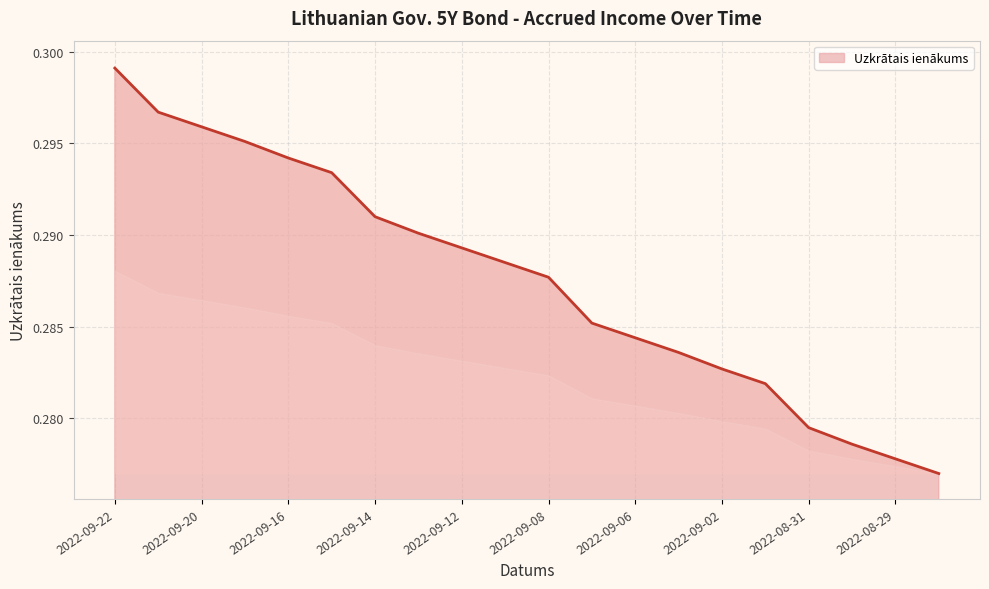

Does the chart display data point markers on the line(s)?

No